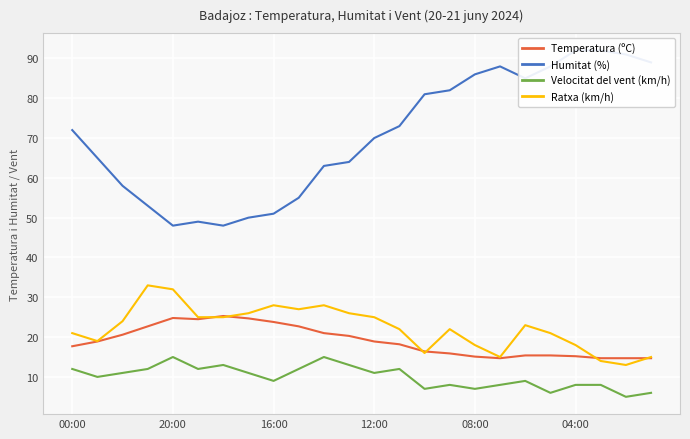

Which series has the largest total across all categories?

Humitat (%)